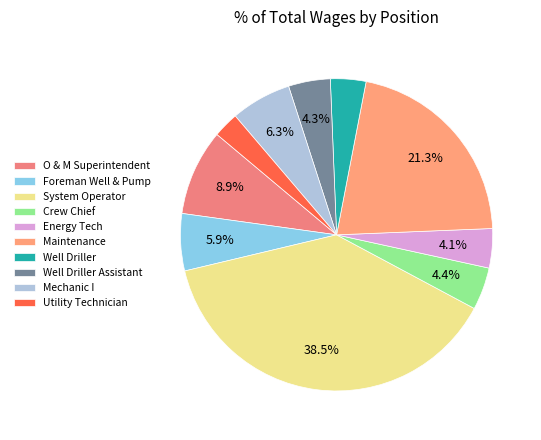

How many slices are in this pie chart?

10